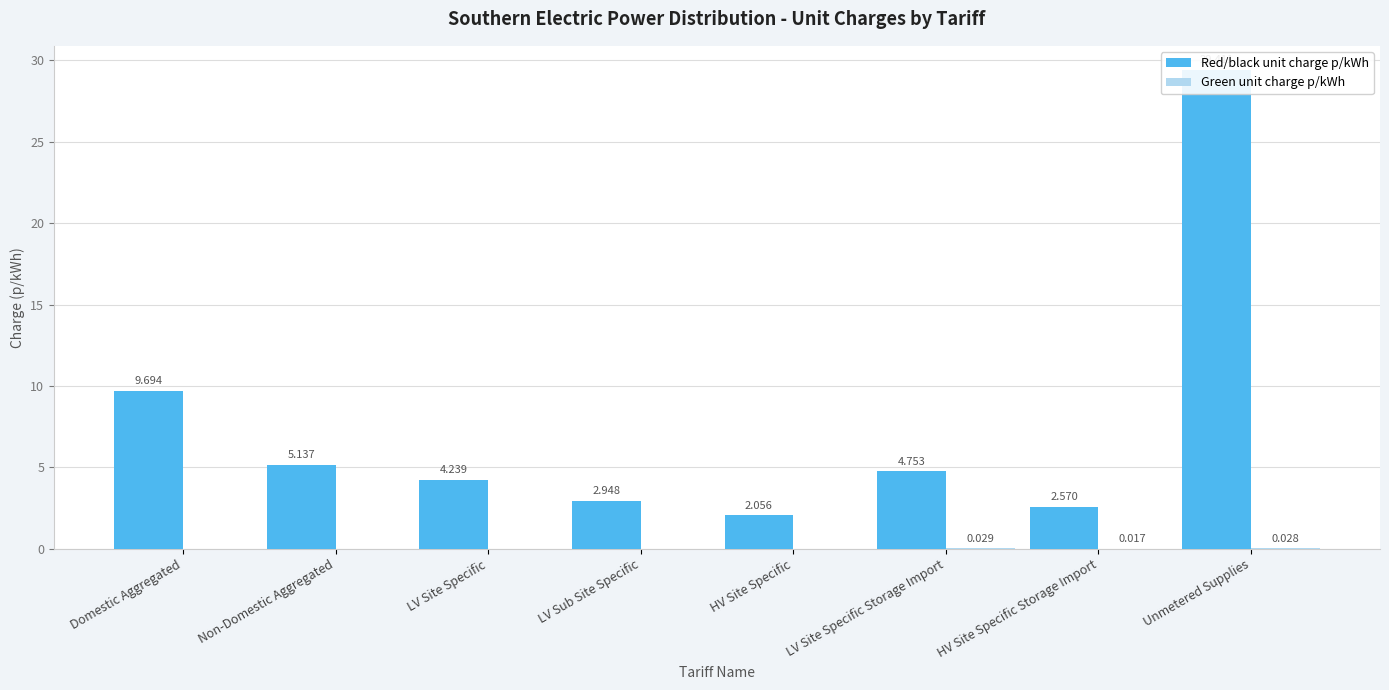

What is the label of the 3rd bar from the left?

LV Site Specific